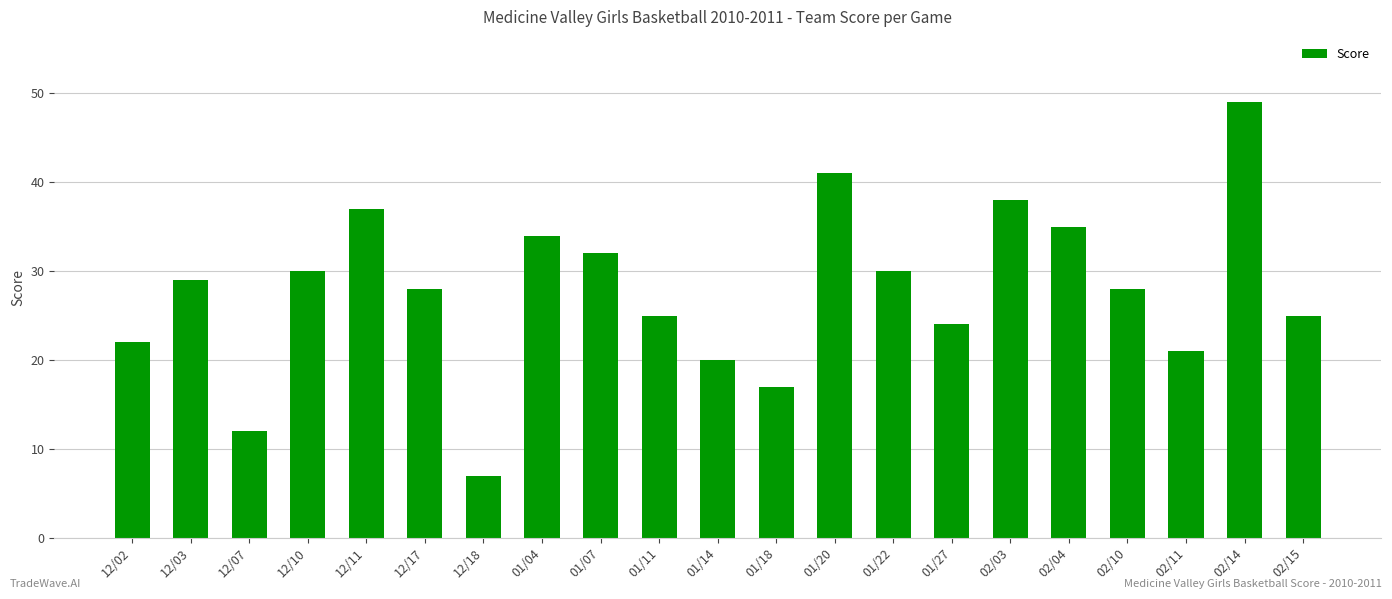

What is the average value?

28